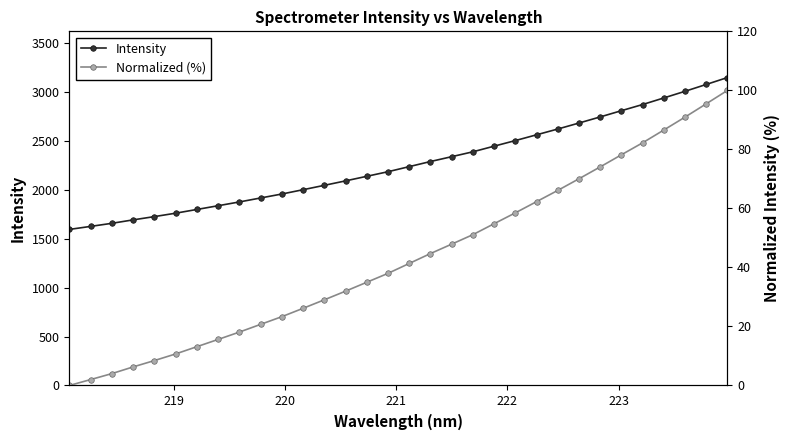

How many distinct data groups are displayed?

2